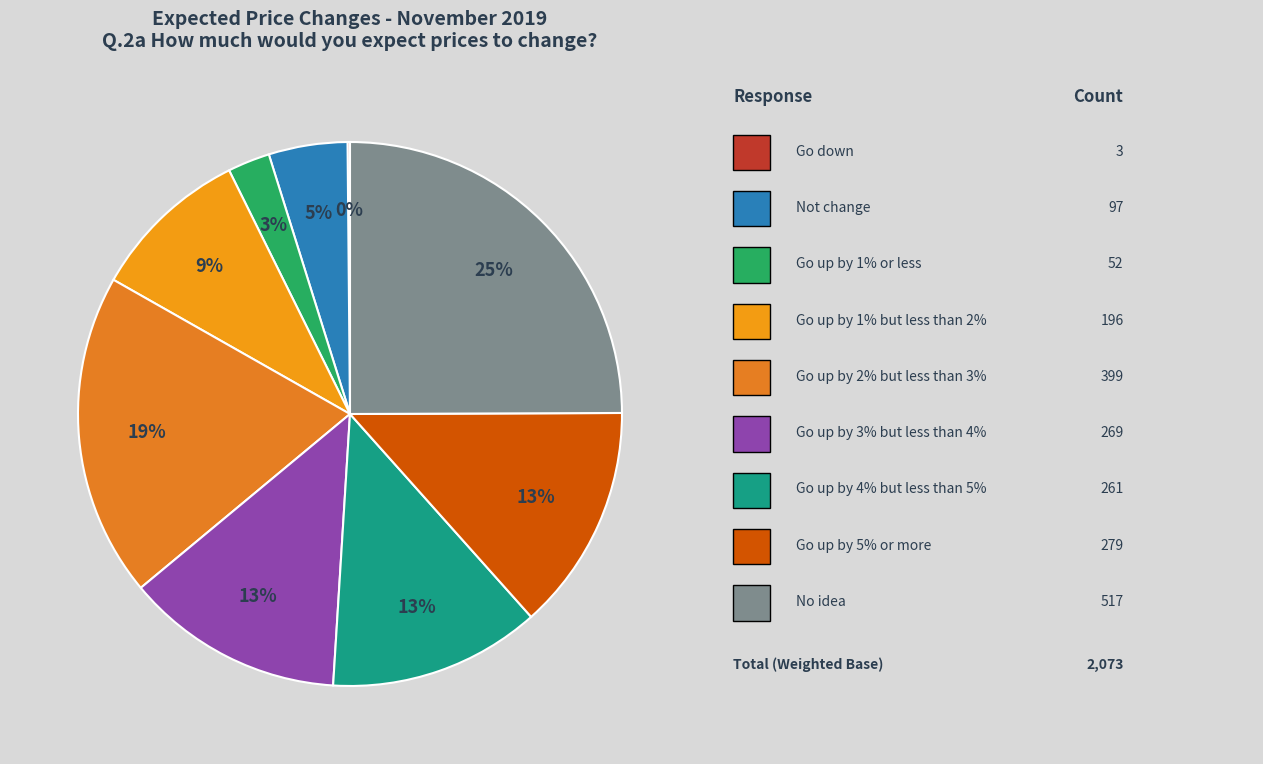

Rank the categories by value from lowest to highest.

Go down, Go up by 1% or less, Not change, Go up by 1% but less than 2%, Go up by 4% but less than 5%, Go up by 3% but less than 4%, Go up by 5% or more, Go up by 2% but less than 3%, No idea